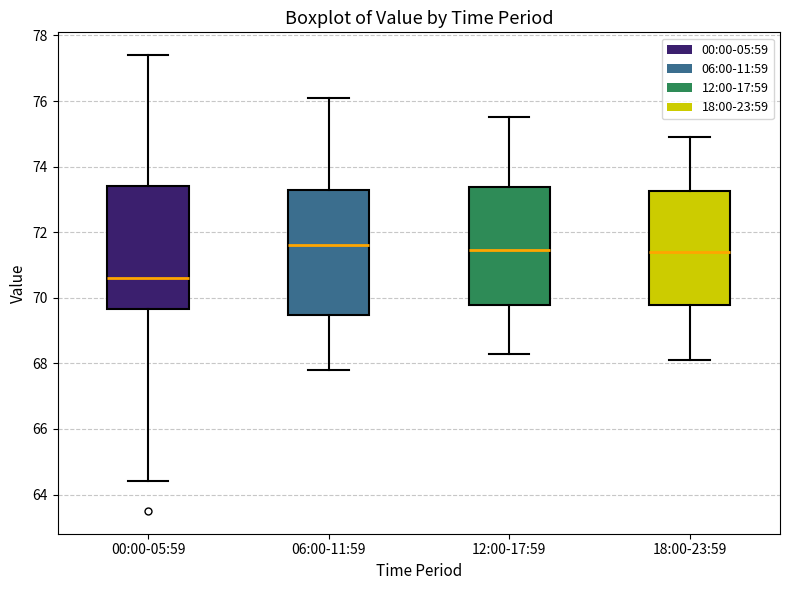

Reading left to right, read every box against the y-axis: the position of its median line, the range the box covers, and the ends of its whiskers. The values are not printed on the chart, so give them approximately, as read against the axis.

00:00-05:59: median 70.6, box 69.6 to 73.4, whiskers 64.4 to 77.4
06:00-11:59: median 71.6, box 69.4 to 73.2, whiskers 67.8 to 76.2
12:00-17:59: median 71.4, box 69.8 to 73.4, whiskers 68.4 to 75.6
18:00-23:59: median 71.4, box 69.8 to 73.2, whiskers 68.2 to 75.0